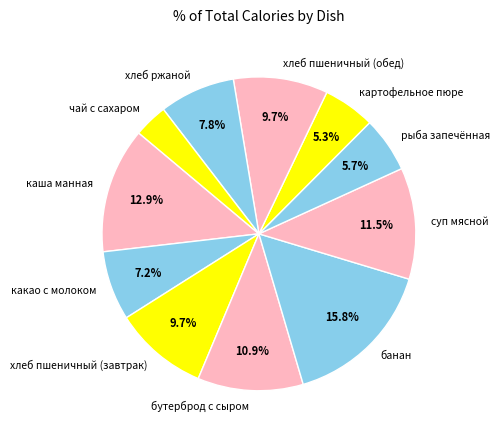

How many slices are in this pie chart?

11